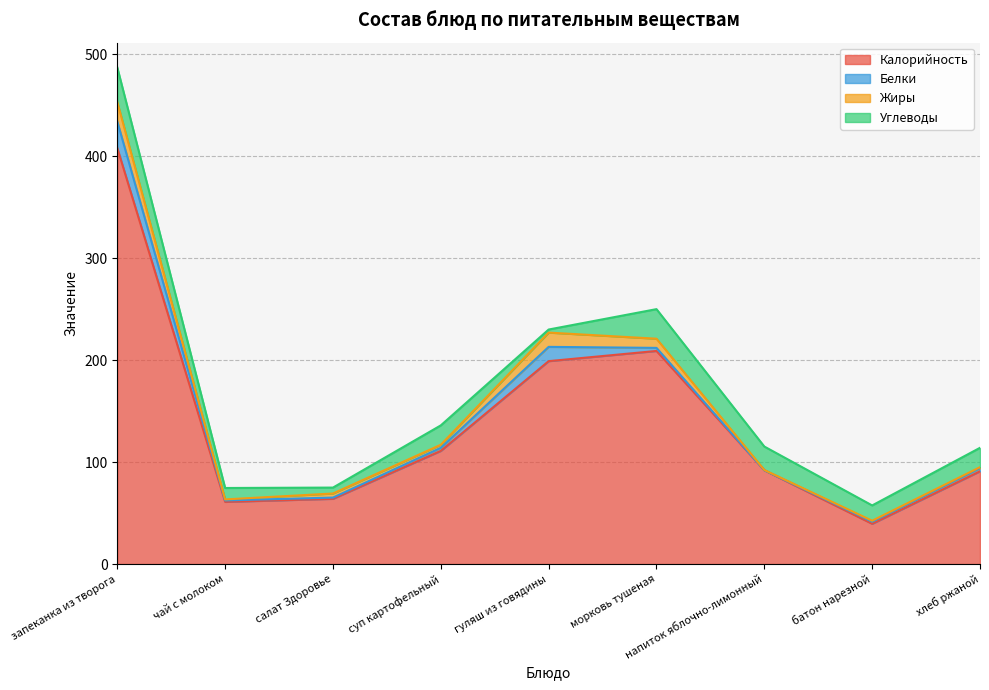

Which series has the largest range (max minus min)?

Калорийность